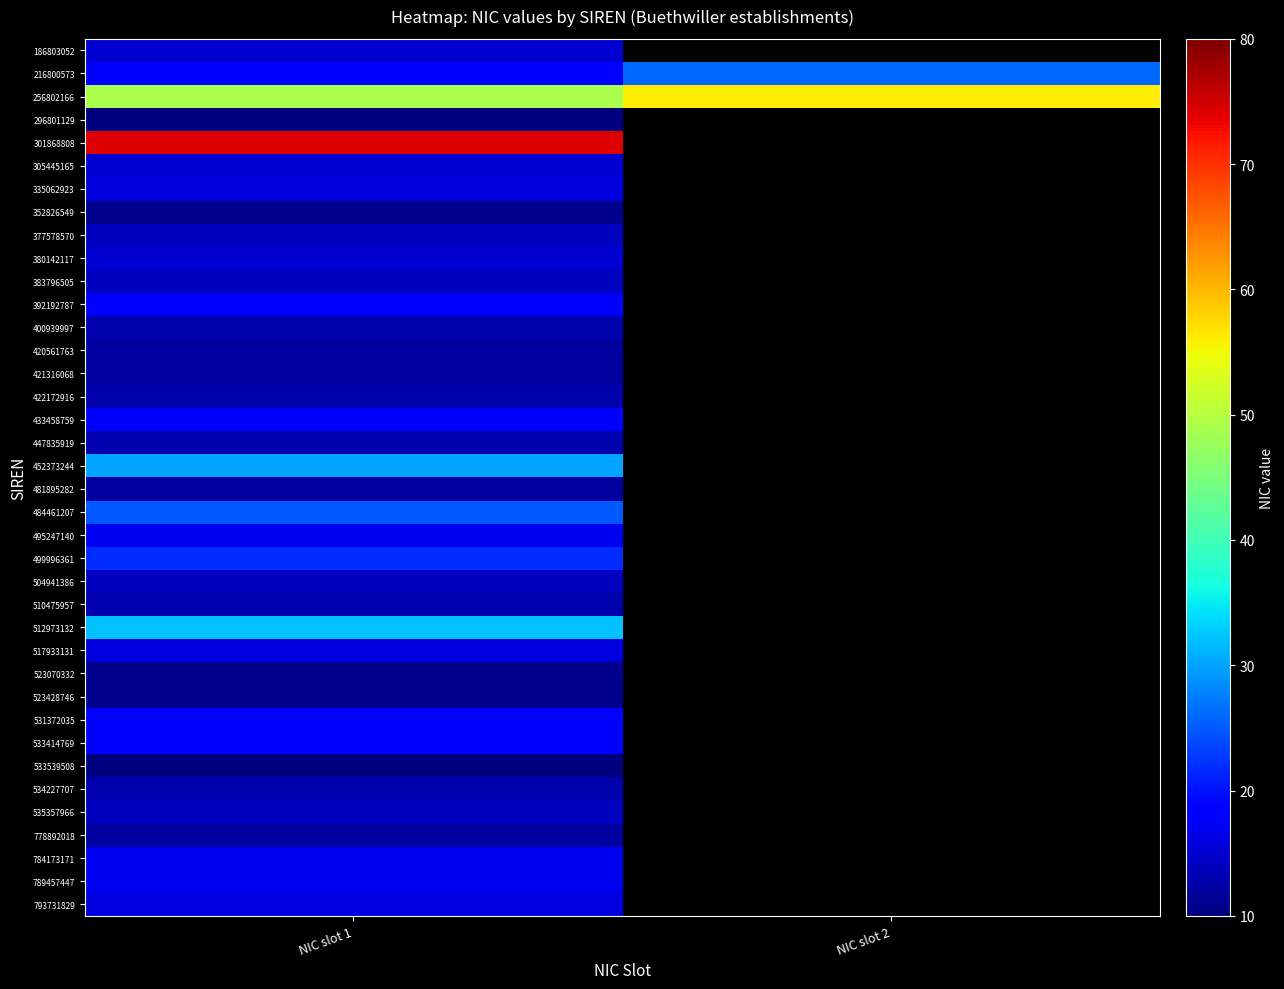

How many series are shown in this chart?

38